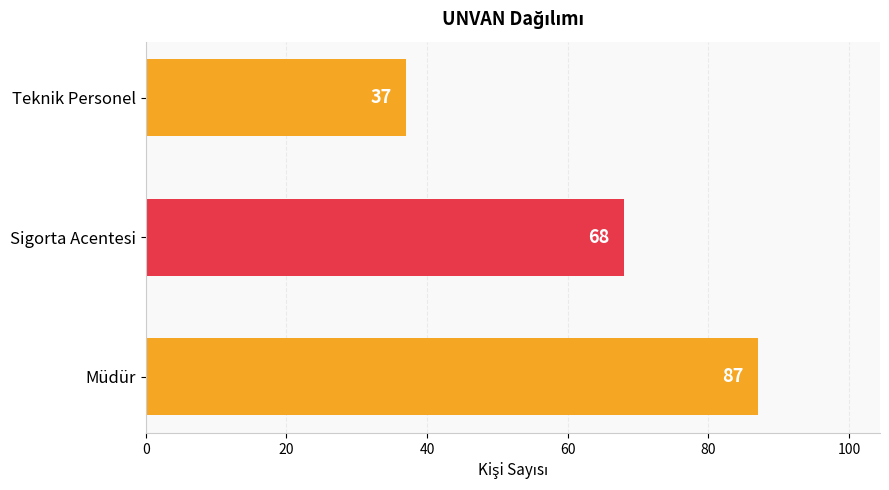

How many bars are there in total?

3